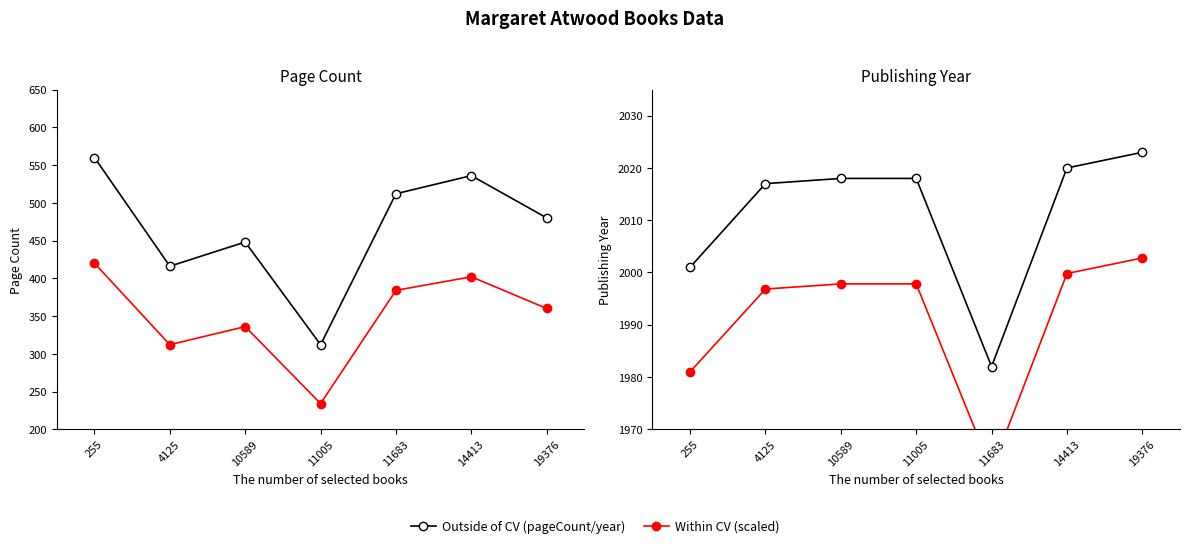

True or false: publishingYear has a value of 2020.0 at 14413.

True